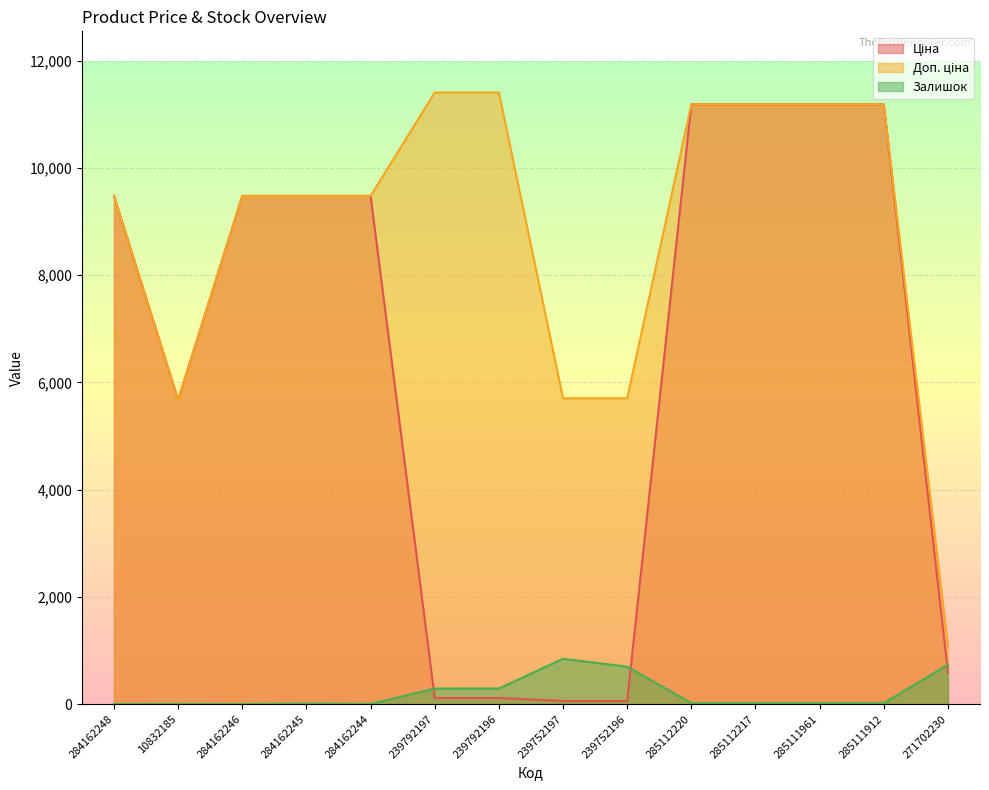

True or false: Залишок and Доп. ціна intersect in this chart.

False